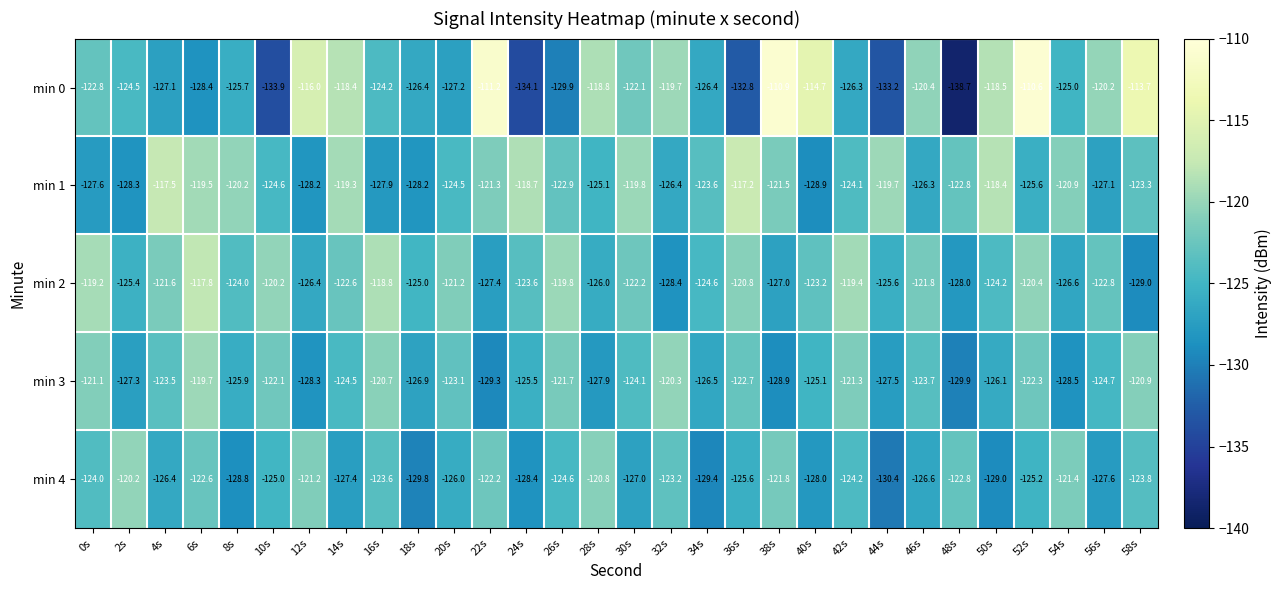

Which series changed the most between 10s and 52s?

min 0